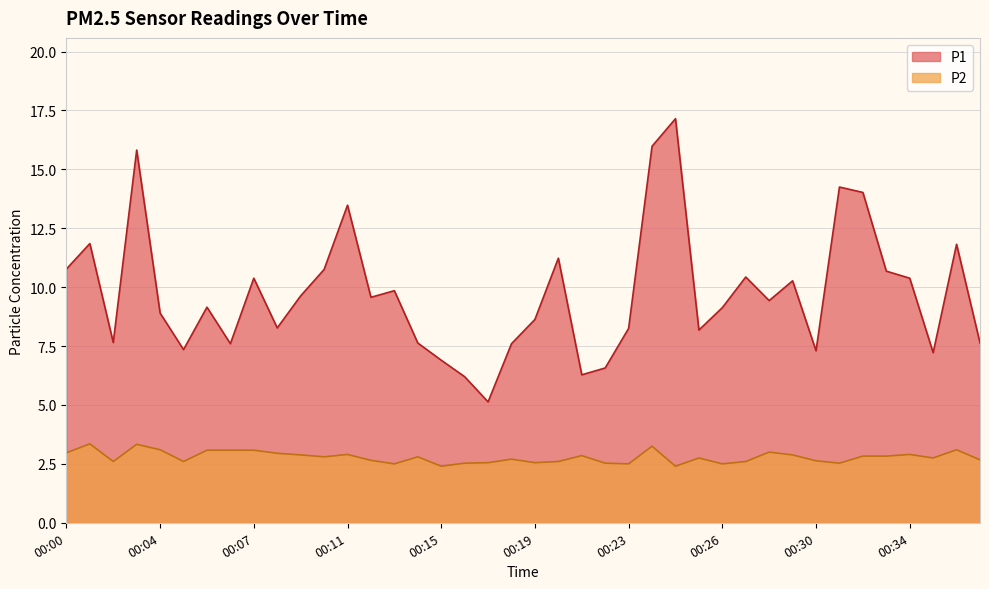

Between 00:07 and 00:10, which series saw the biggest shift?

P1